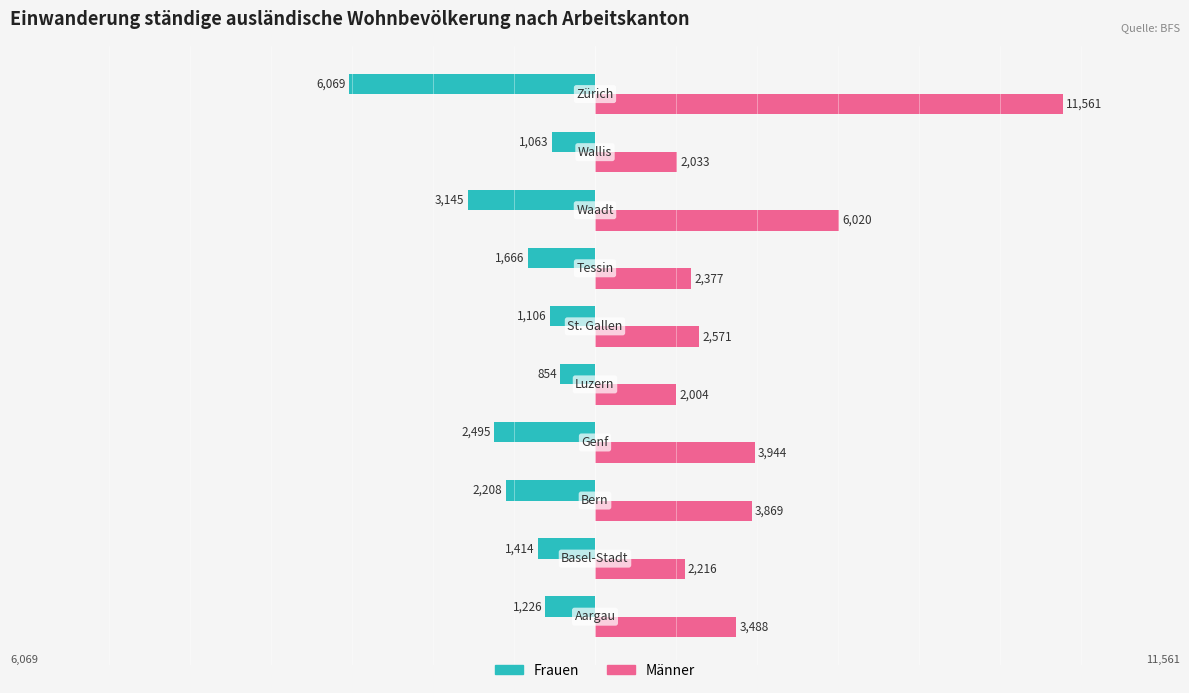

Which series has the largest total across all categories?

Männer